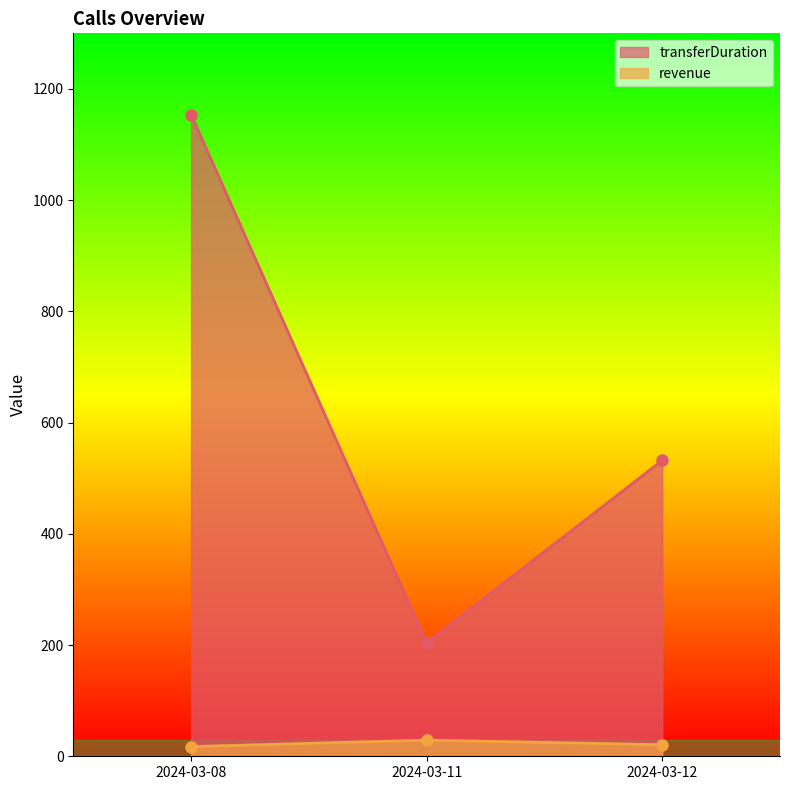

How many categories are shown in the chart?

3